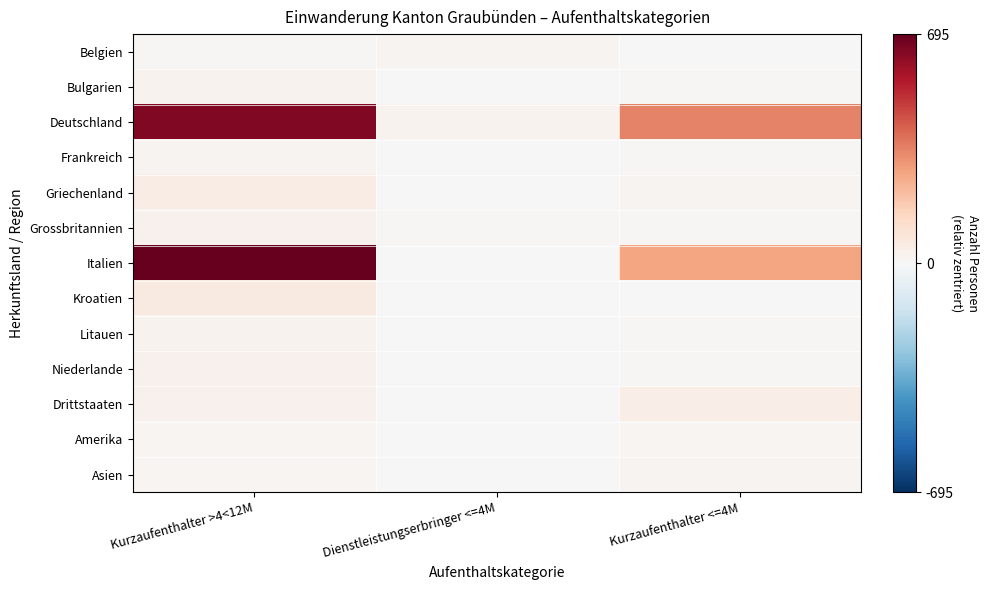

Which has a higher value, Kurzaufenthalter >4<12M or Kurzaufenthalter <=4M?

Kurzaufenthalter >4<12M